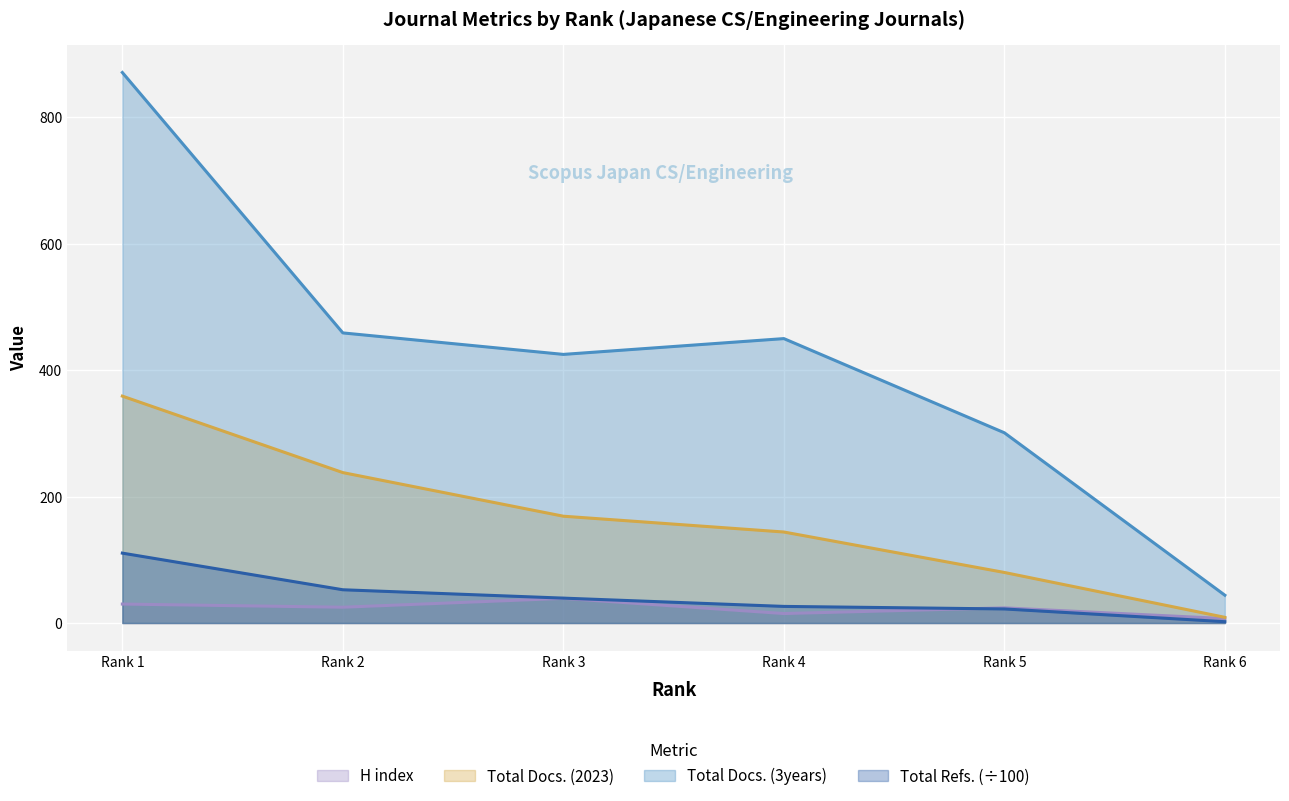

True or false: Total Docs. (3years) and H index intersect in this chart.

False